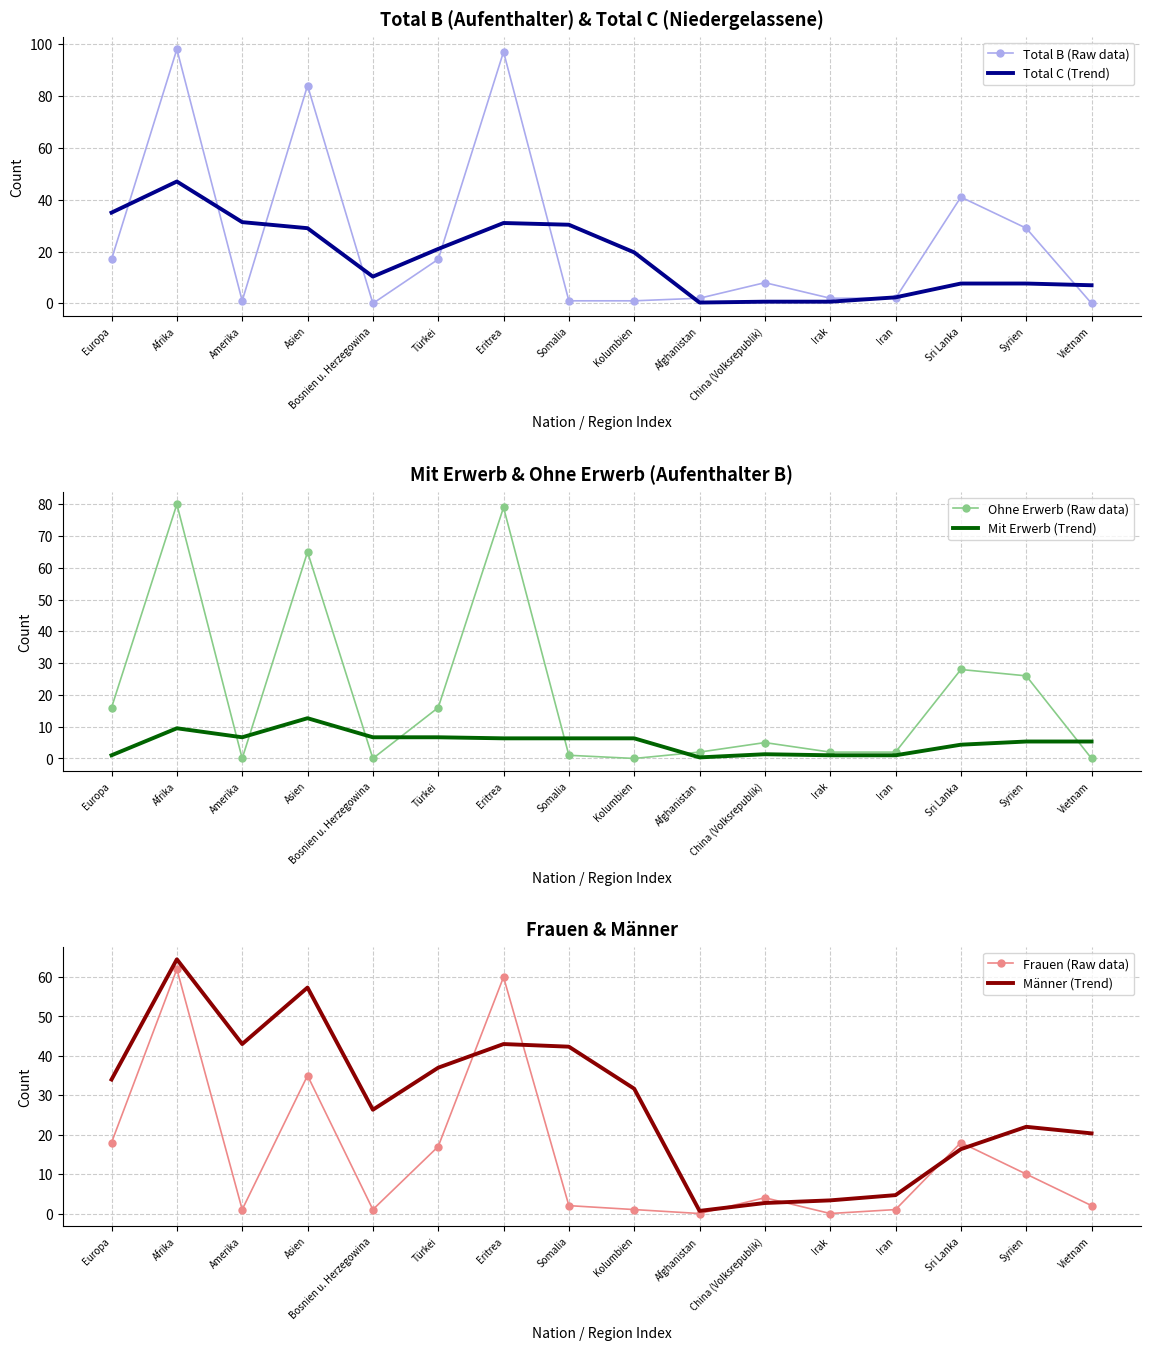

True or false: Total C (Trend) and Ohne Erwerb (Raw data) cross at least once.

True